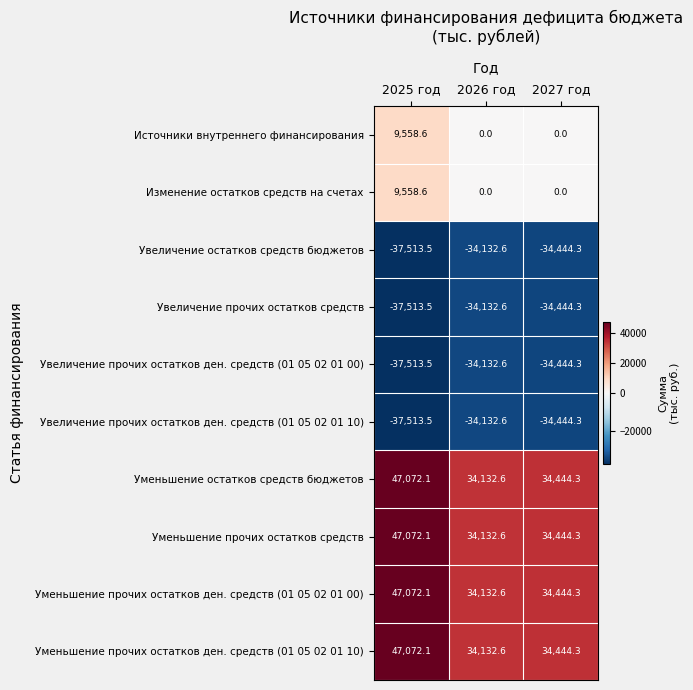

How many values in the Увеличение прочих остатков средств series are below -34444?

2